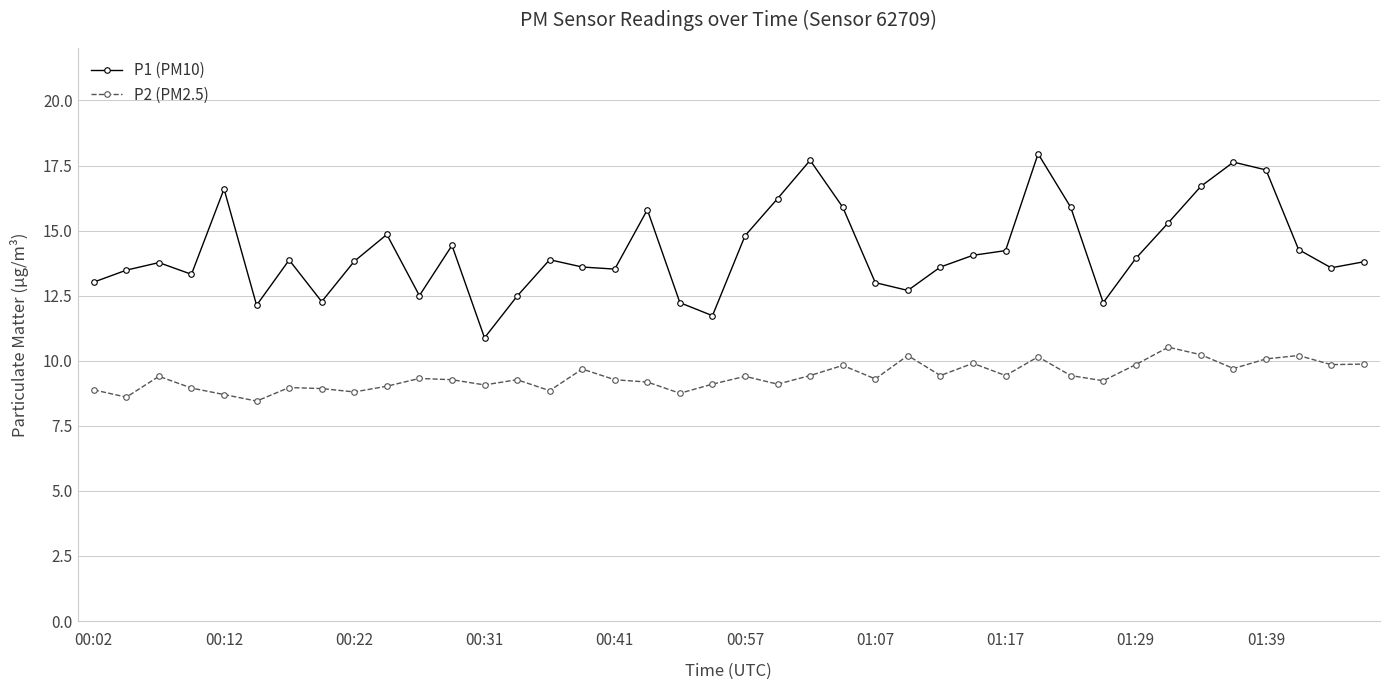

What is the lowest value of the P1 (PM10) series?

10.9